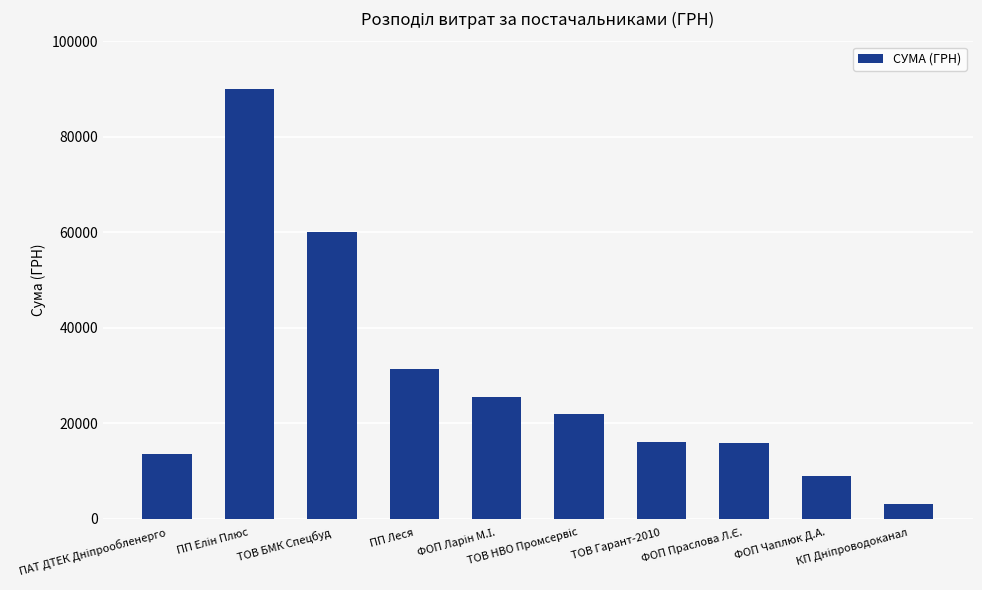

What is the difference between the maximum and minimum values?

86955.7